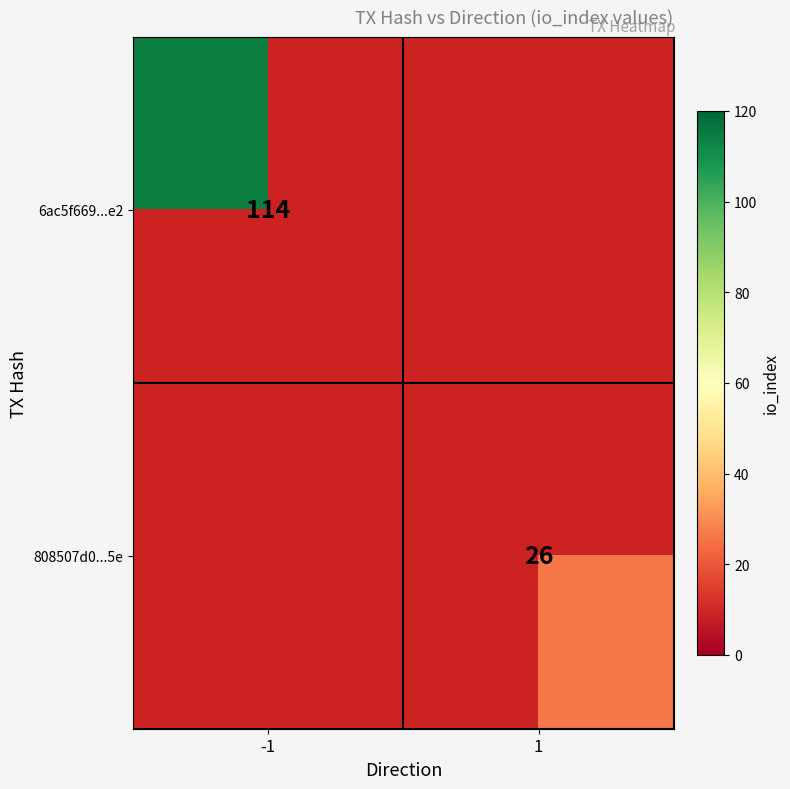

Is the value of 6ac5f669...e2 at -1 greater than the value of 808507d0...5e at 1?

Yes